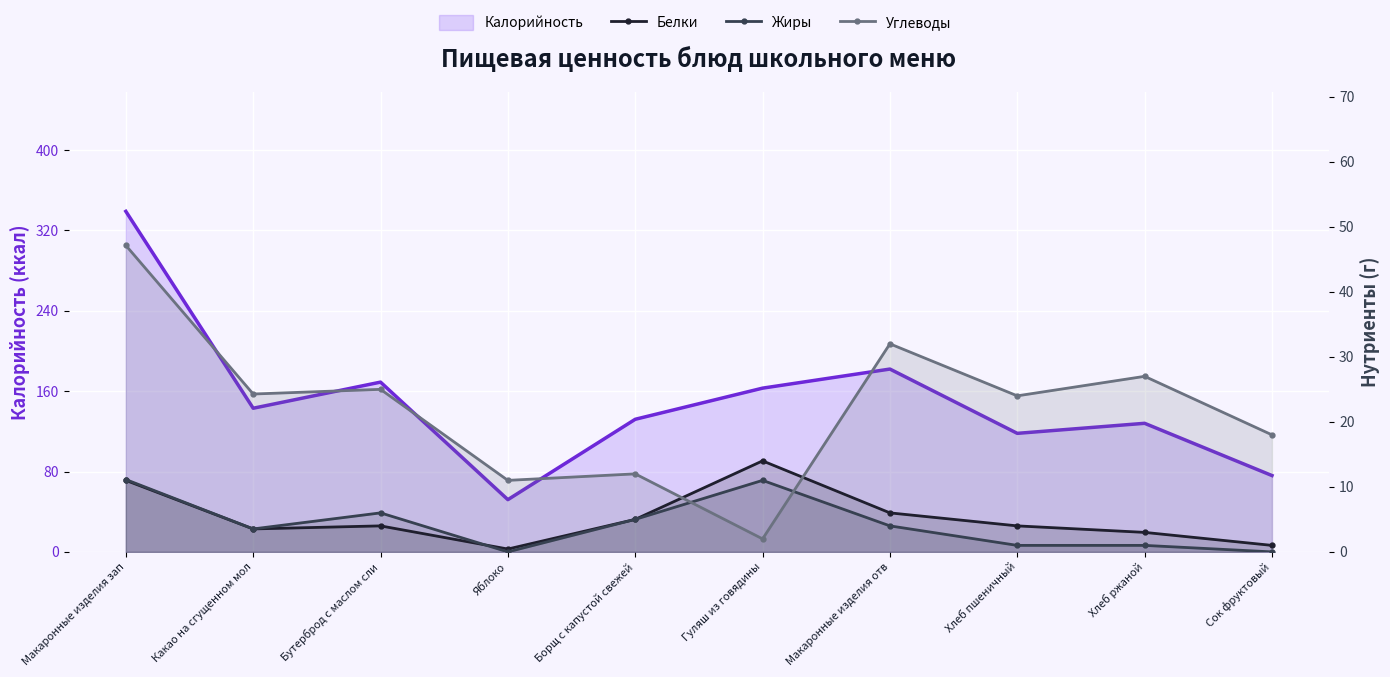

What is the sum of the Углеводы values at Хлеб пшеничный and Борщ с капустой свежей?

36.0